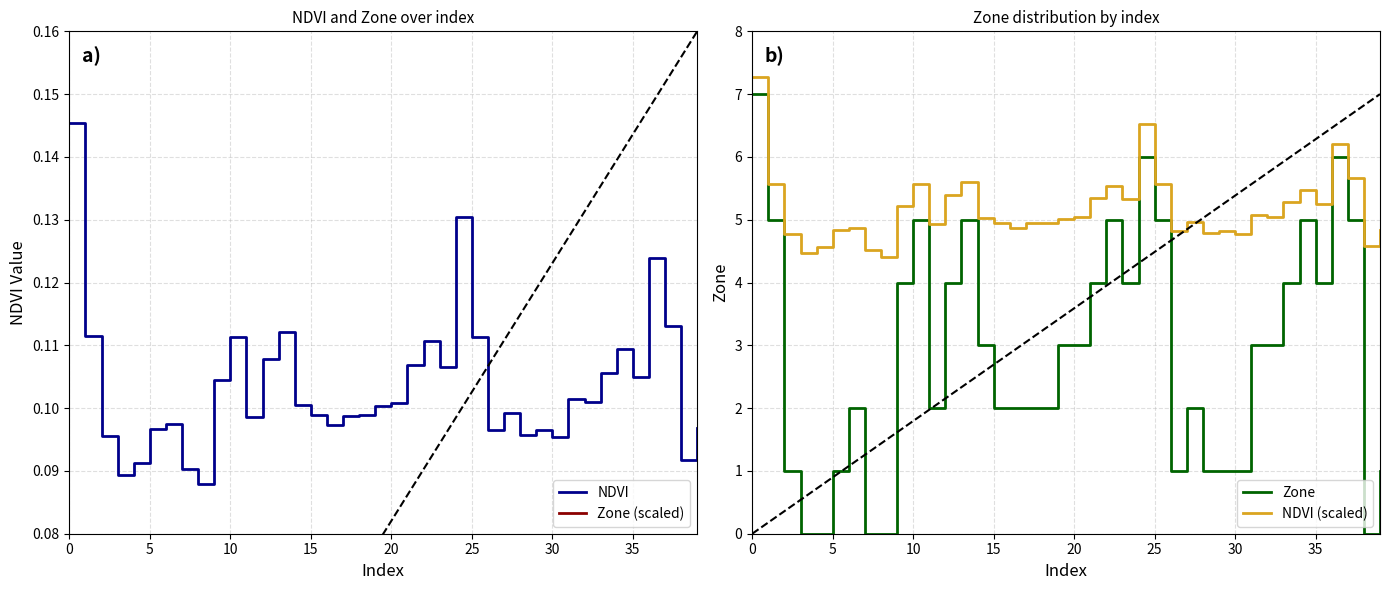

Count the Zone values in the range 1 to 5.

32